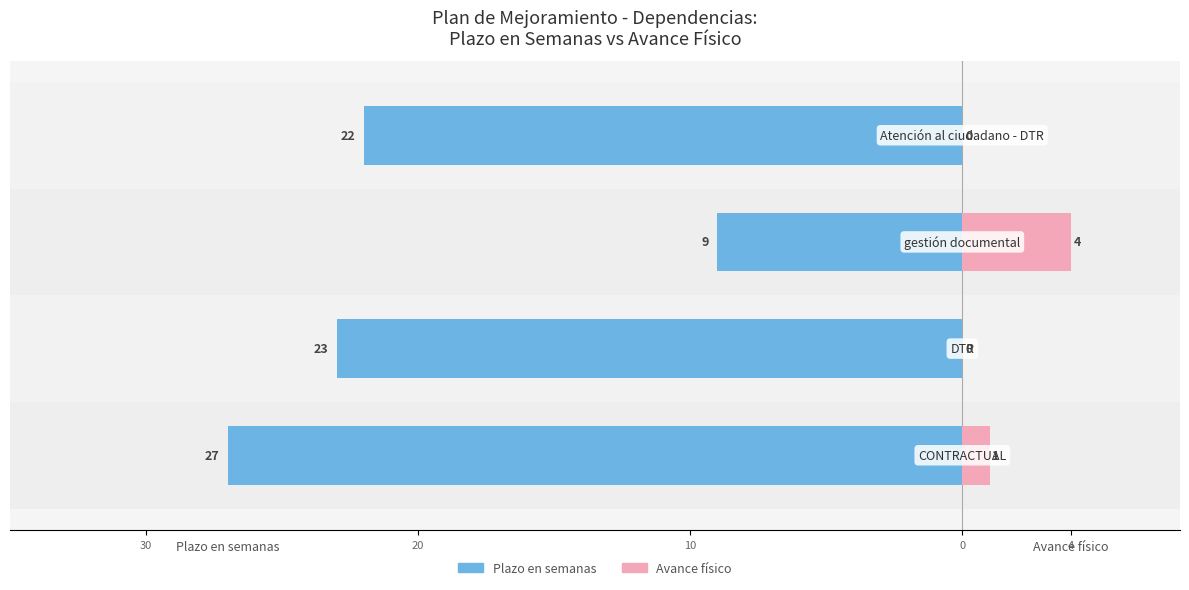

How many values in Avance físico are above zero?

2